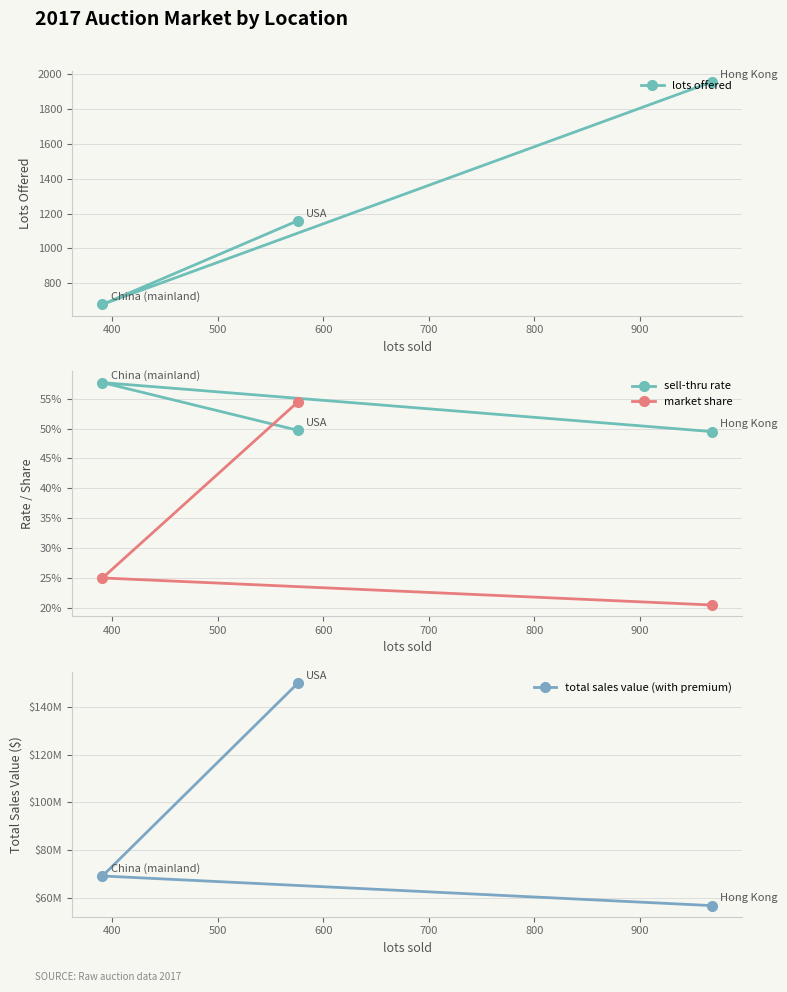

True or false: sell-thru rate has a value of 1.0 at 400.

False